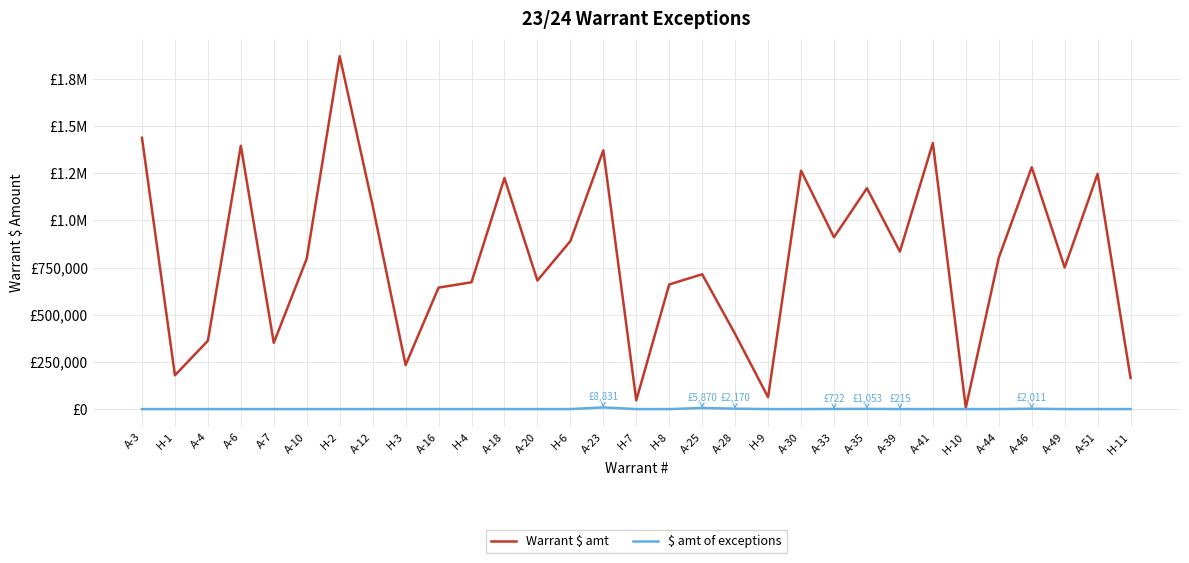

Does the chart display data point markers on the line(s)?

No